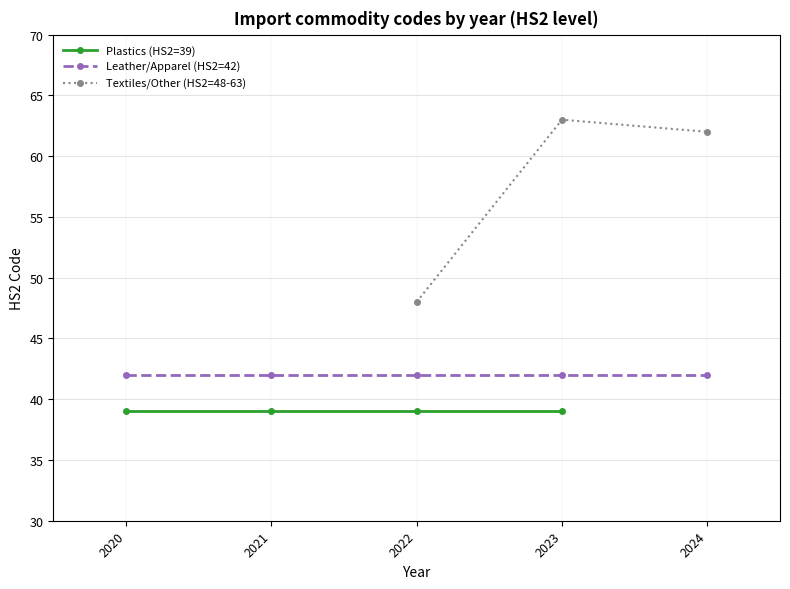

What are all the series names shown in the legend?

Plastics (HS2=39), Leather/Apparel (HS2=42), Textiles/Other (HS2=48-63)